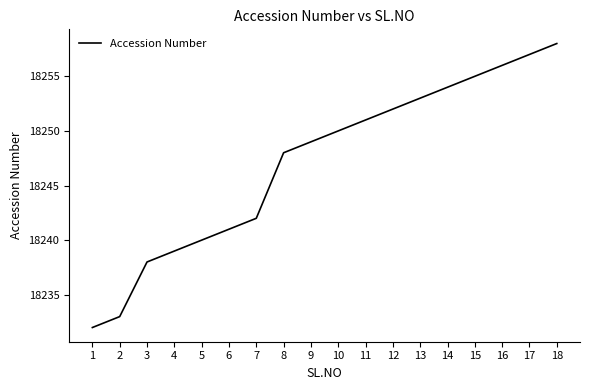

Reading left to right, list all the values displayed in this chart.

1=18232	2=18233	3=18238	4=18239	5=18240	6=18241	7=18242	8=18248	9=18249	10=18250	11=18251	12=18252	13=18253	14=18254	15=18255	16=18256	17=18257	18=18258